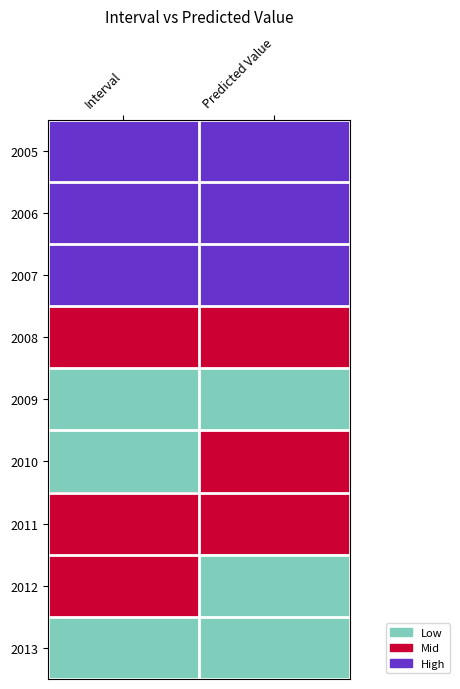

How many categories are shown in the chart?

2